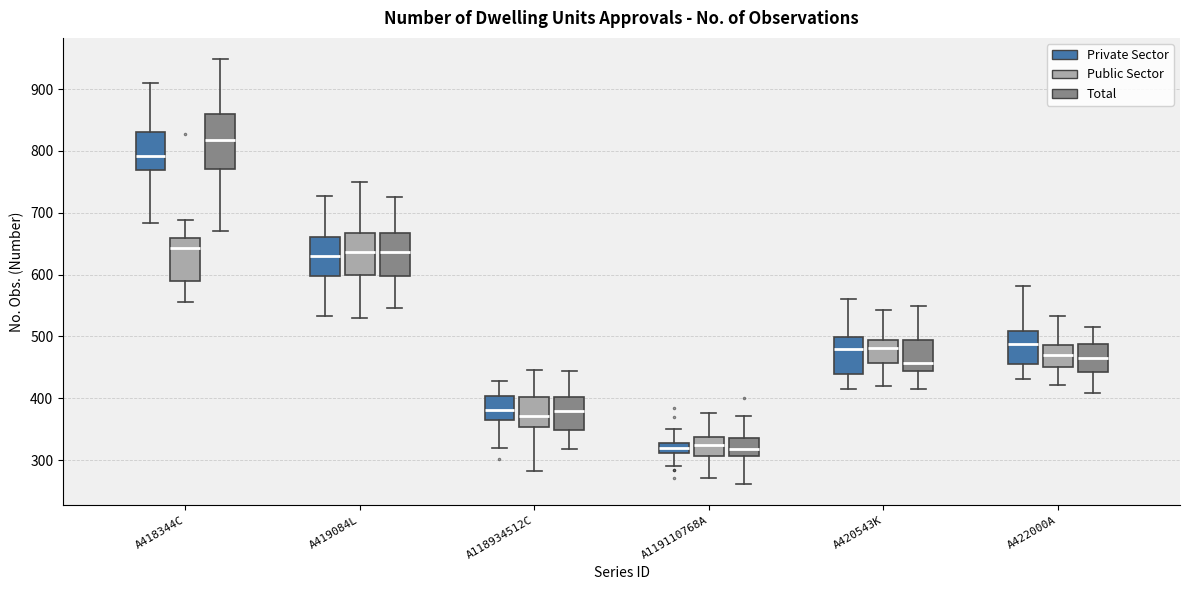

Which box is the tallest, from its lower edge to its upper edge?

A418344C (Total)